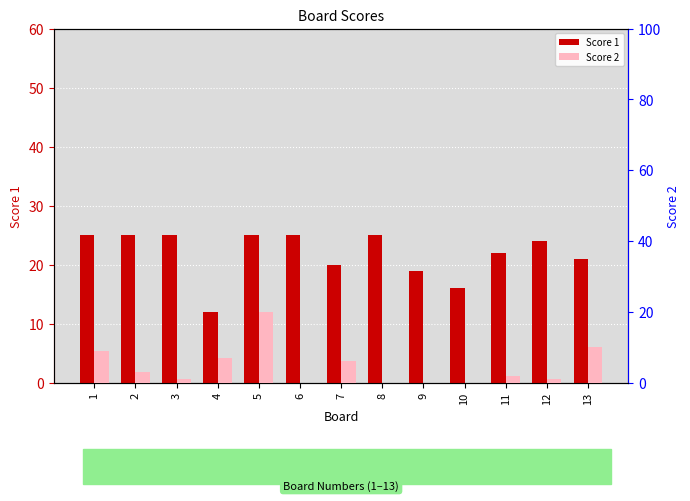

How many data points does each series have?

13